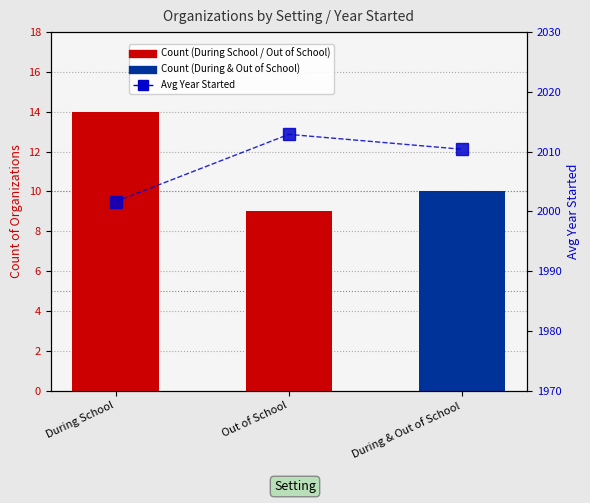

What value does the data have at During & Out of School?

2010.4